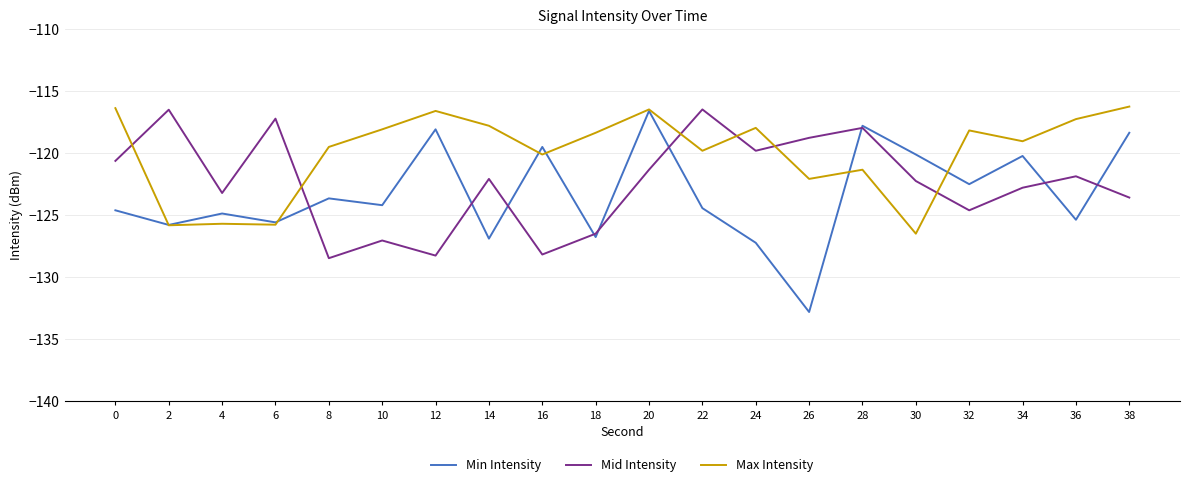

True or false: Mid Intensity has more than 0 points higher than both neighbors.

True